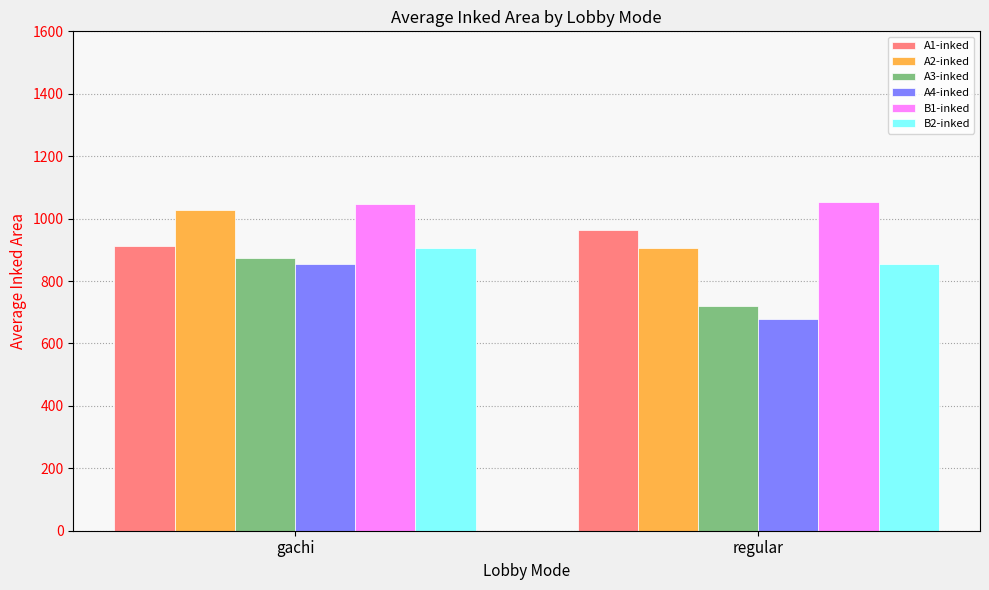

What is the label of the 1st bar from the left?

gachi